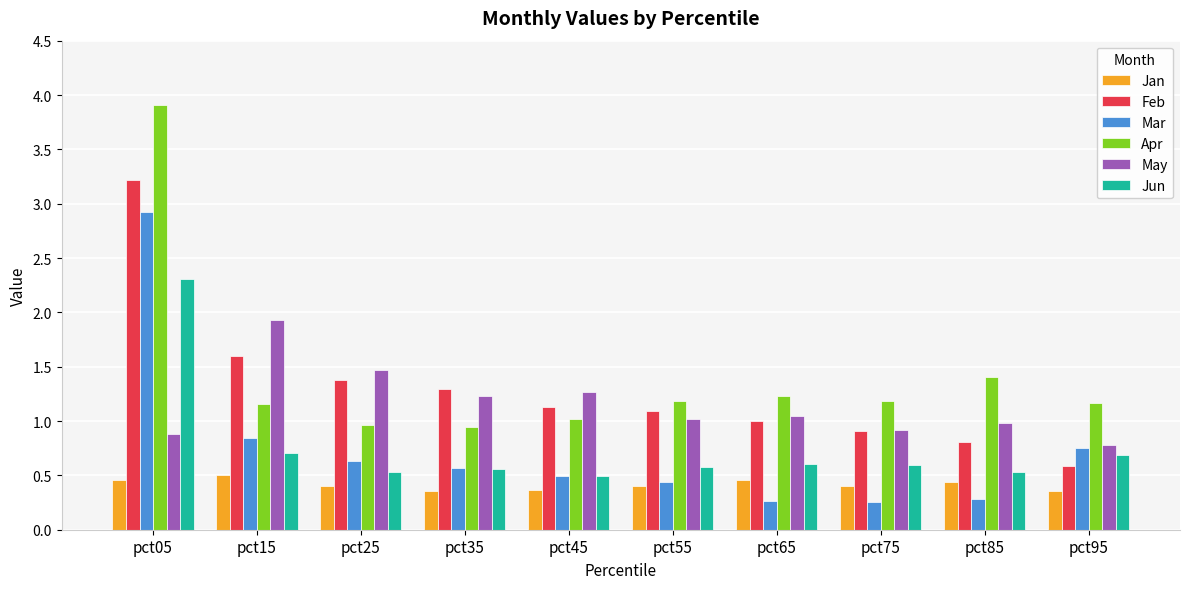

The value of May at pct35 is 0.3. True or false?

False